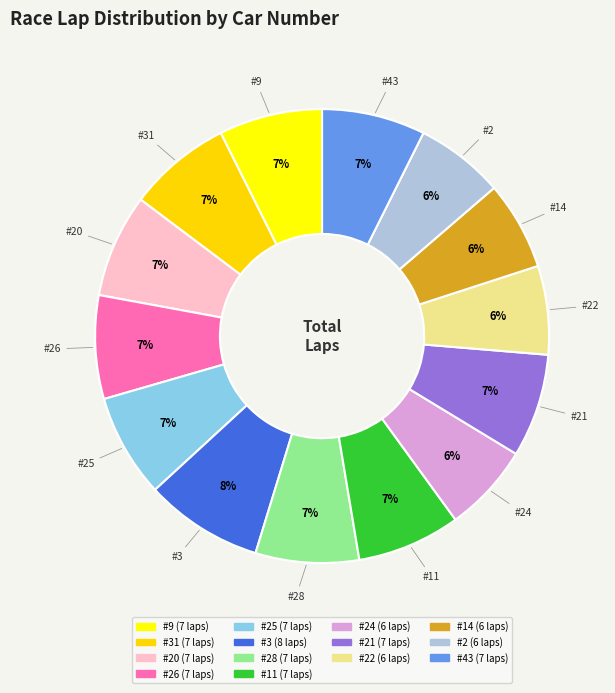

Count the number of slices in the pie.

14